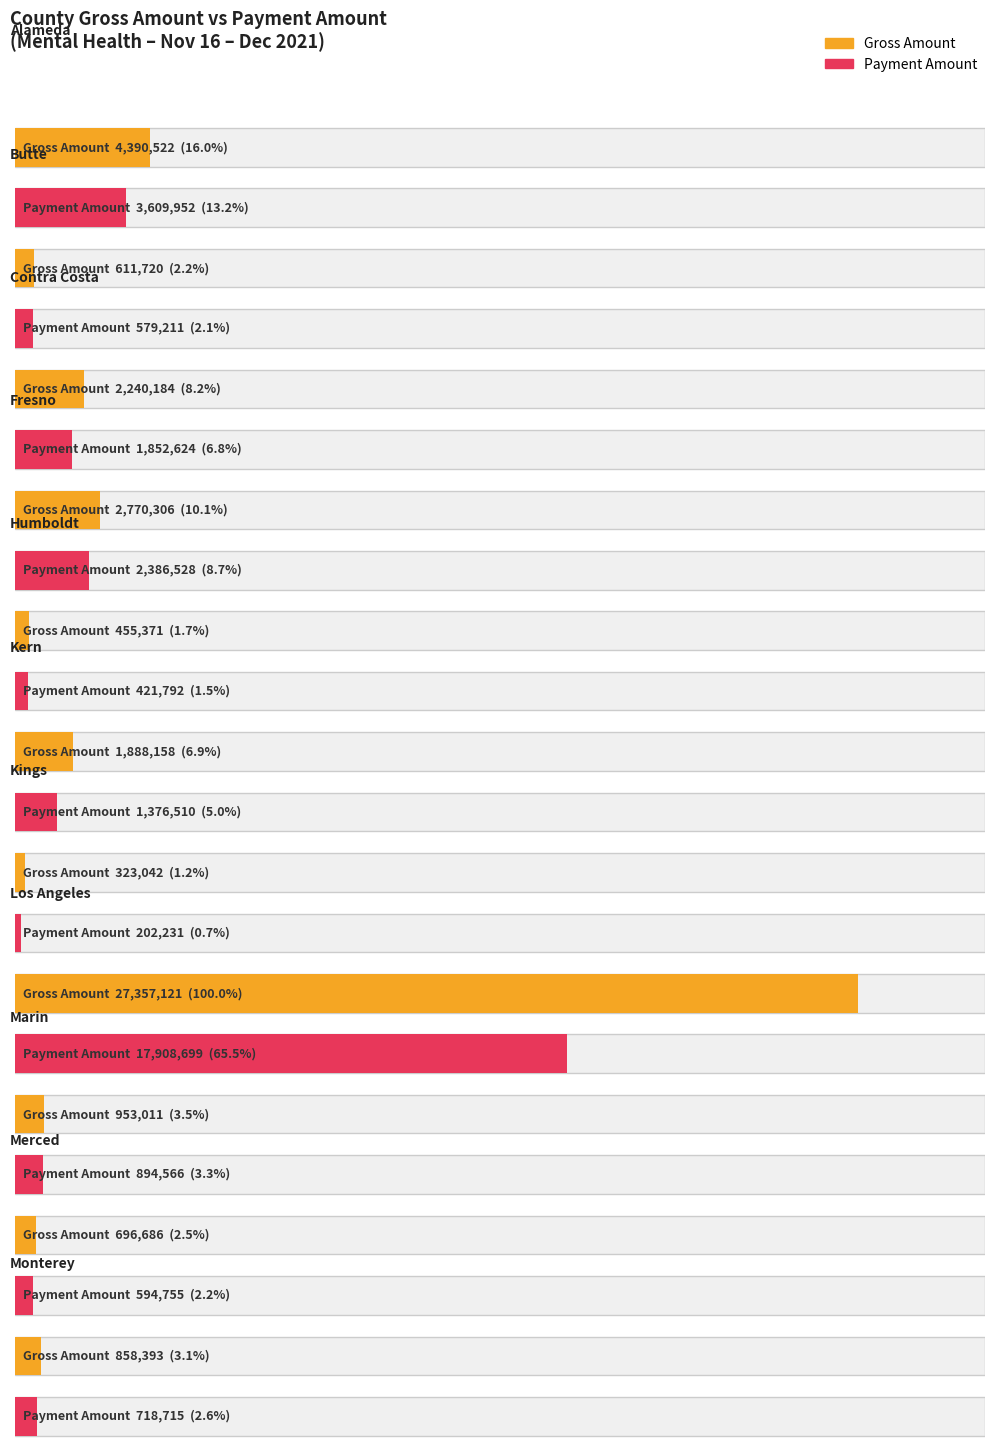

What are all the series names shown in the legend?

Gross Amount, Payment Amount